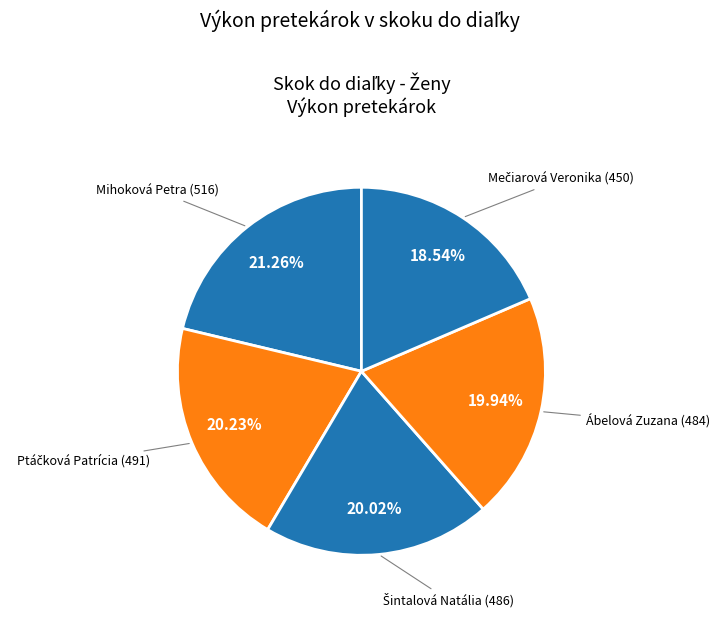

What is the largest slice in the pie chart?

Mihoková Petra